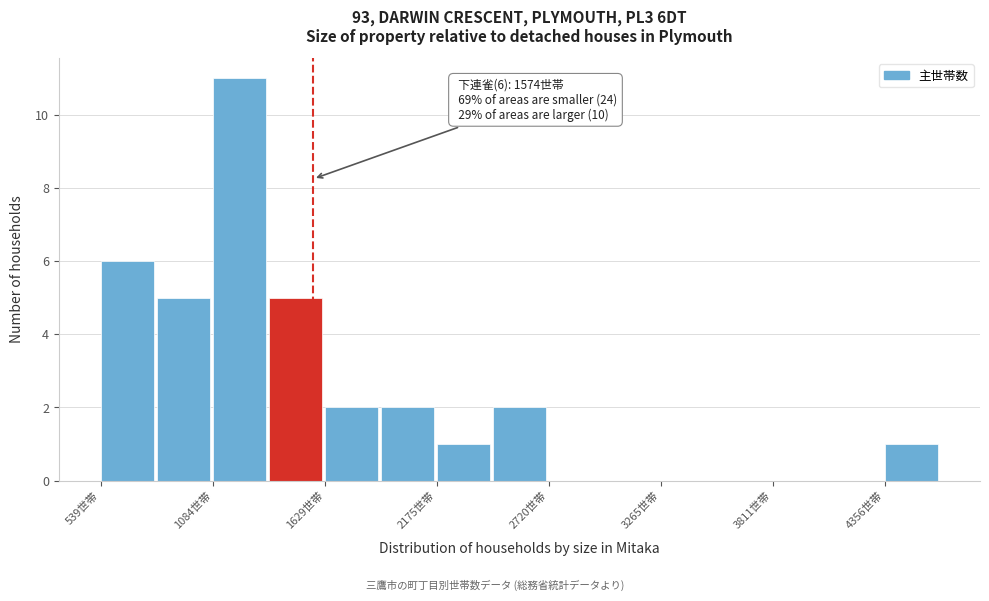

Read against the x-axis, roughly where is the centre of the tallest bar?

1200